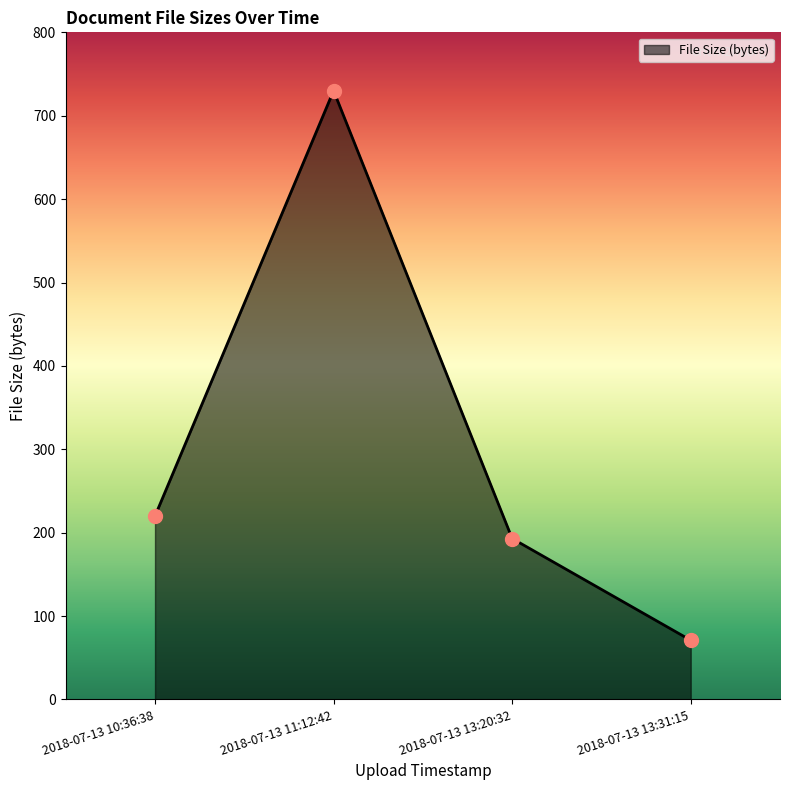

Approximately how many times larger is the value at 2018-07-13 13:31:15 compared to 2018-07-13 10:36:38?

0.3